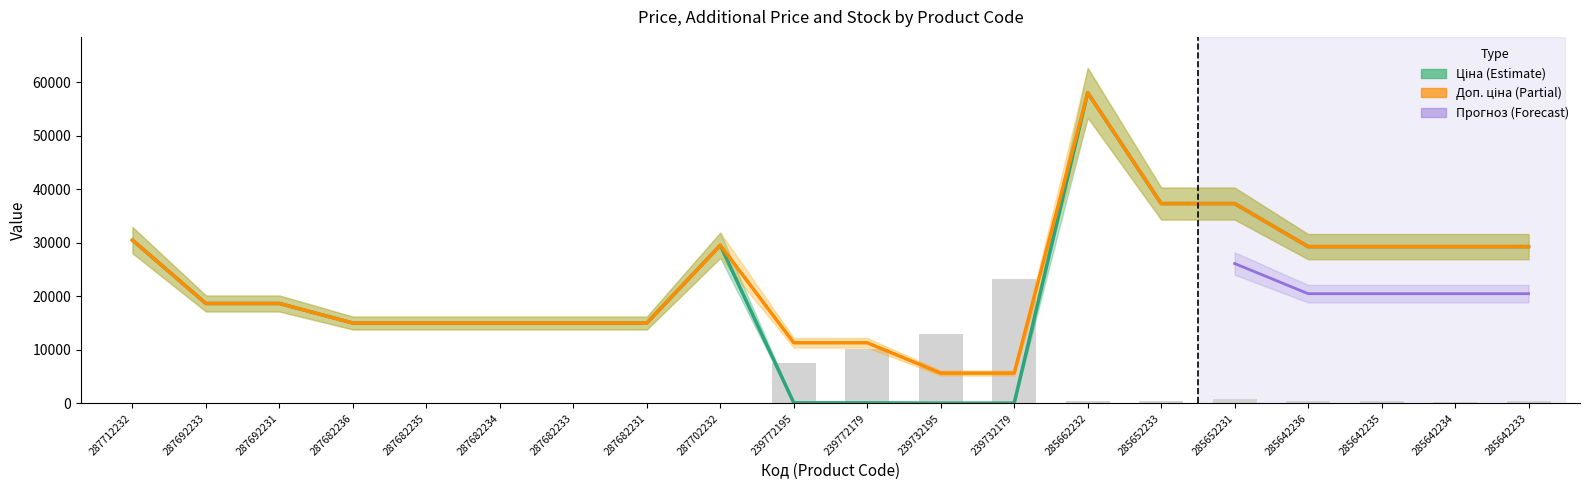

What is the difference between the maximum and minimum values in the Доп. ціна series?

52370.0